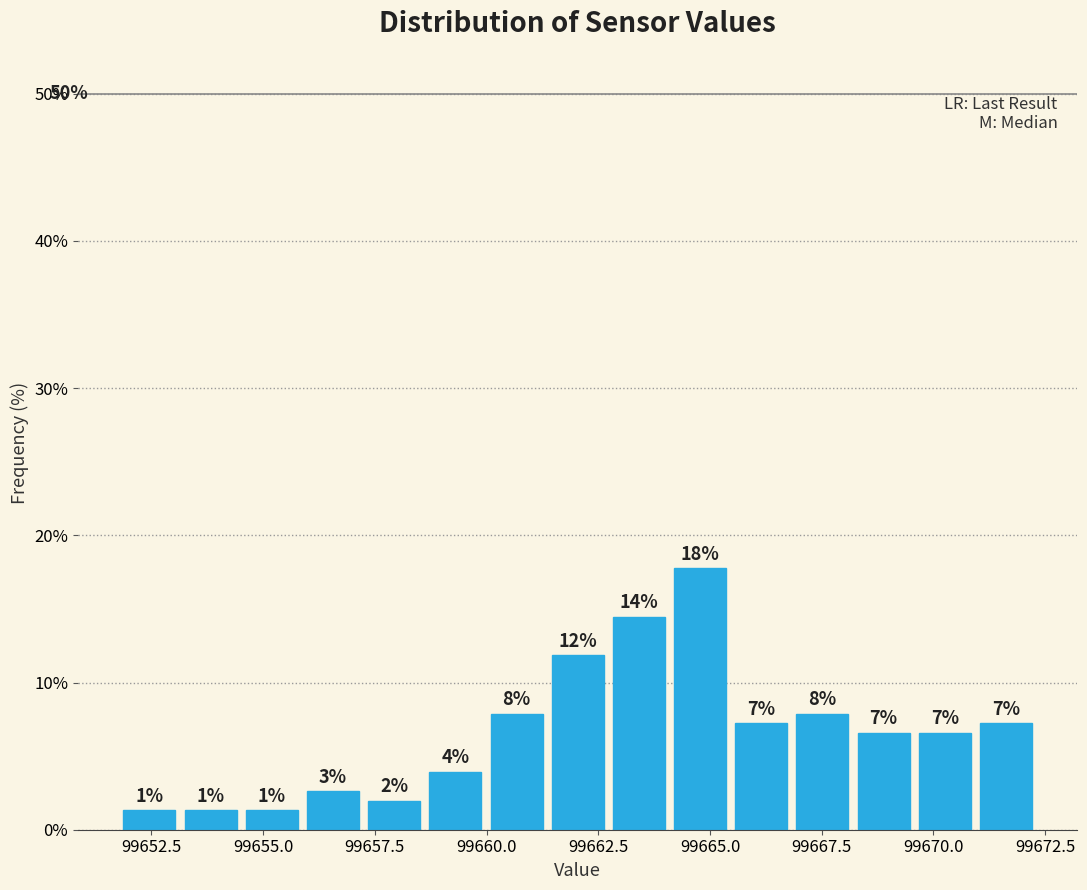

Around what value on the x-axis is the tallest bar? Give the approximate position of its centre, as read against the axis.

99665.0